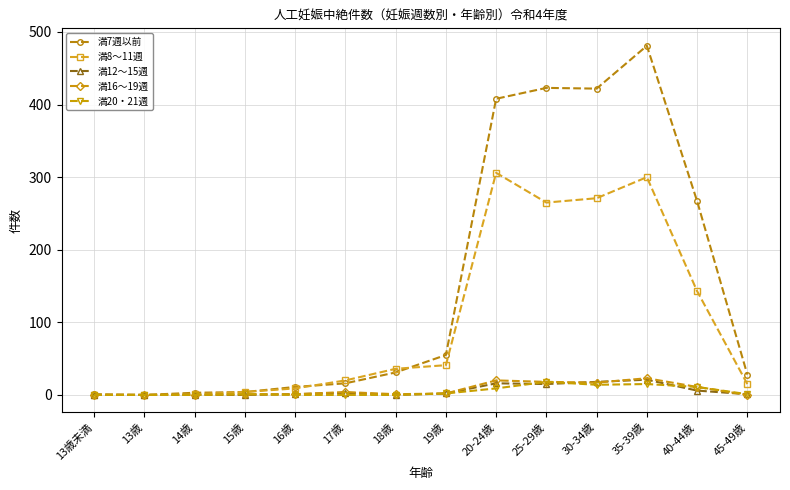

Does the chart display data point markers on the line(s)?

Yes